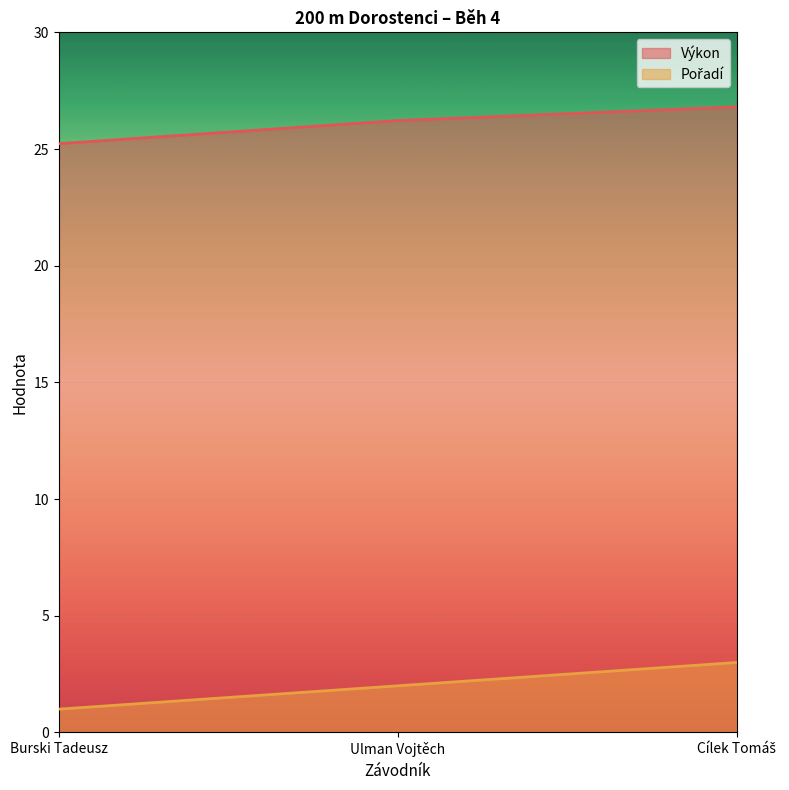

What is the highest value of the Pořadí series?

3.0